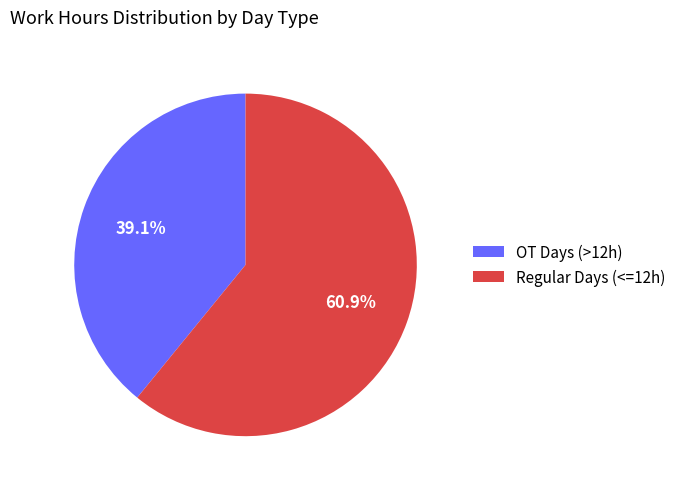

What portion of the pie excludes OT Days (>12h)?

60.9%